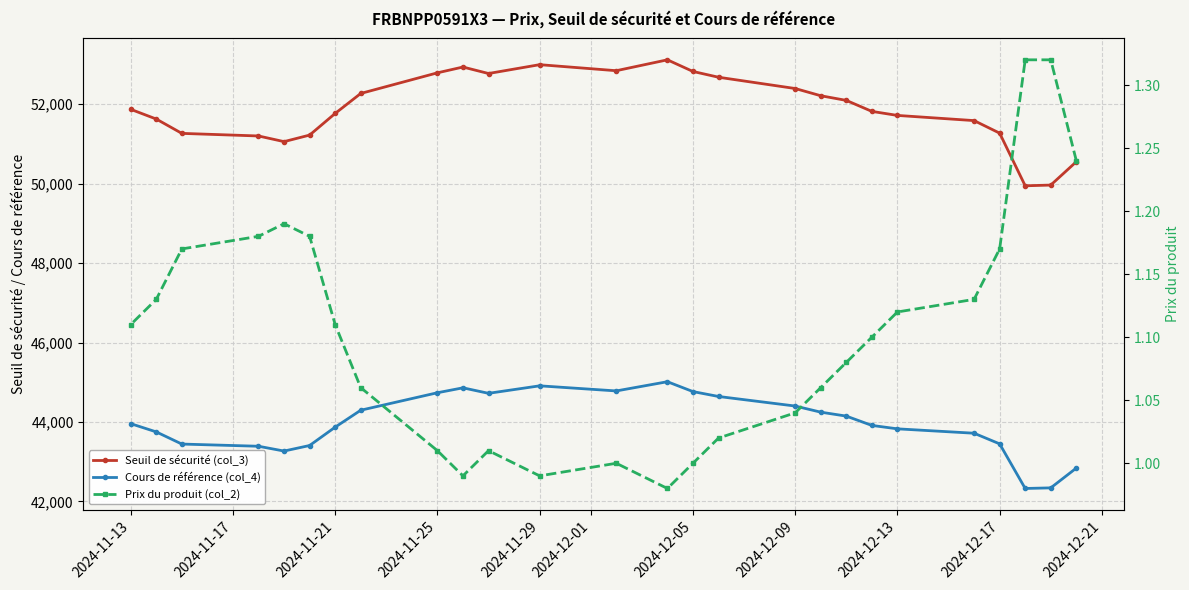

Reading left to right, extract all data points from this chart.

Seuil de sécurité (col_3): 50551.5	49963.8	49945.7	51270.9	51586.6	51717.1	51818.7	52095.3	52212.4	52394.3	52678.2	52823.5	53116.6	52842.8	52994.6	52772.0	52935.2	52789.2	52269.9	51767.0	51222.0	51057.3	51199.7	51265.1	51626.0	51870.7
Cours de référence (col_4): 42840.3	42342.2	42326.9	43449.9	43717.5	43828.1	43914.1	44148.6	44247.8	44401.9	44642.5	44765.7	45014.0	44782.0	44910.7	44722.1	44860.3	44736.6	44296.5	43870.3	43408.5	43268.9	43389.6	43445.0	43750.9	43958.2
Prix du produit (col_2): 1.2	1.3	1.3	1.2	1.1	1.1	1.1	1.1	1.1	1.0	1.0	1.0	1.0	1.0	1.0	1.0	1.0	1.0	1.1	1.1	1.2	1.2	1.2	1.2	1.1	1.1